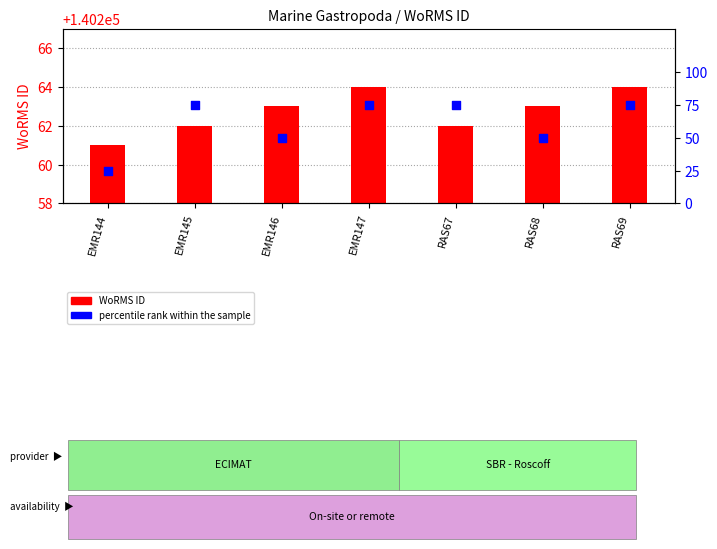

Which has a higher value, RAS67 or EMR144?

RAS67